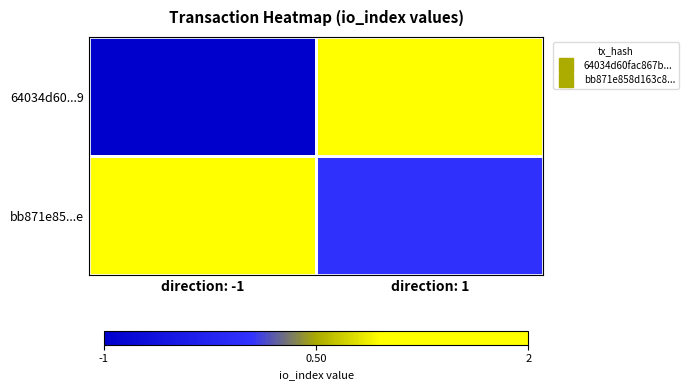

Count the number of data series in this chart.

2